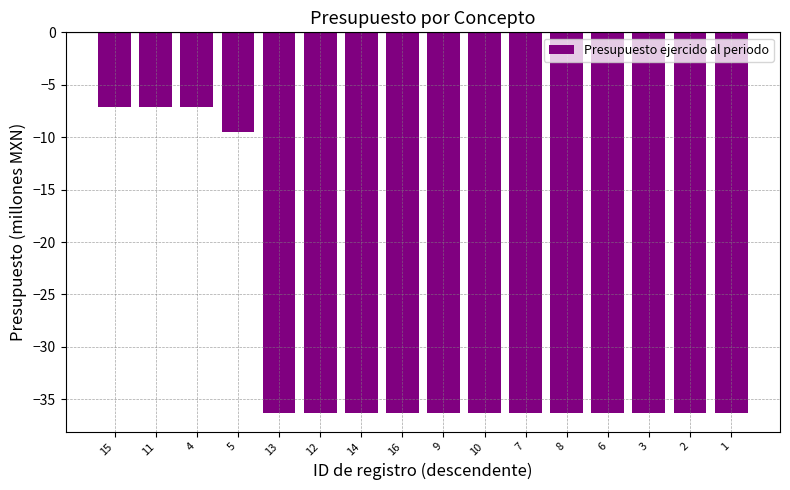

What is the difference between the second highest and second lowest values?

29.1